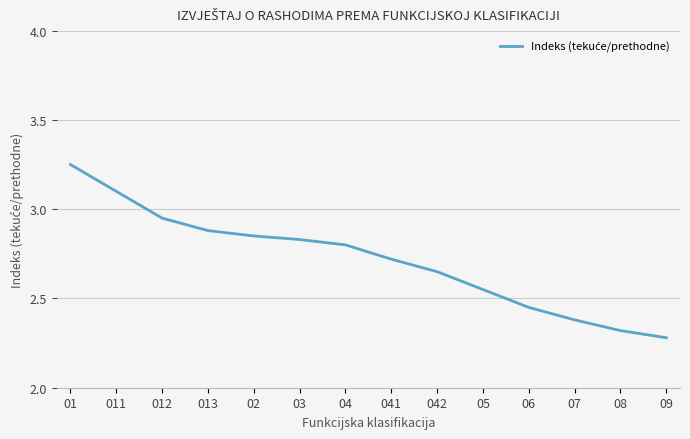

True or false: the data shows 1.2 at 042.

False